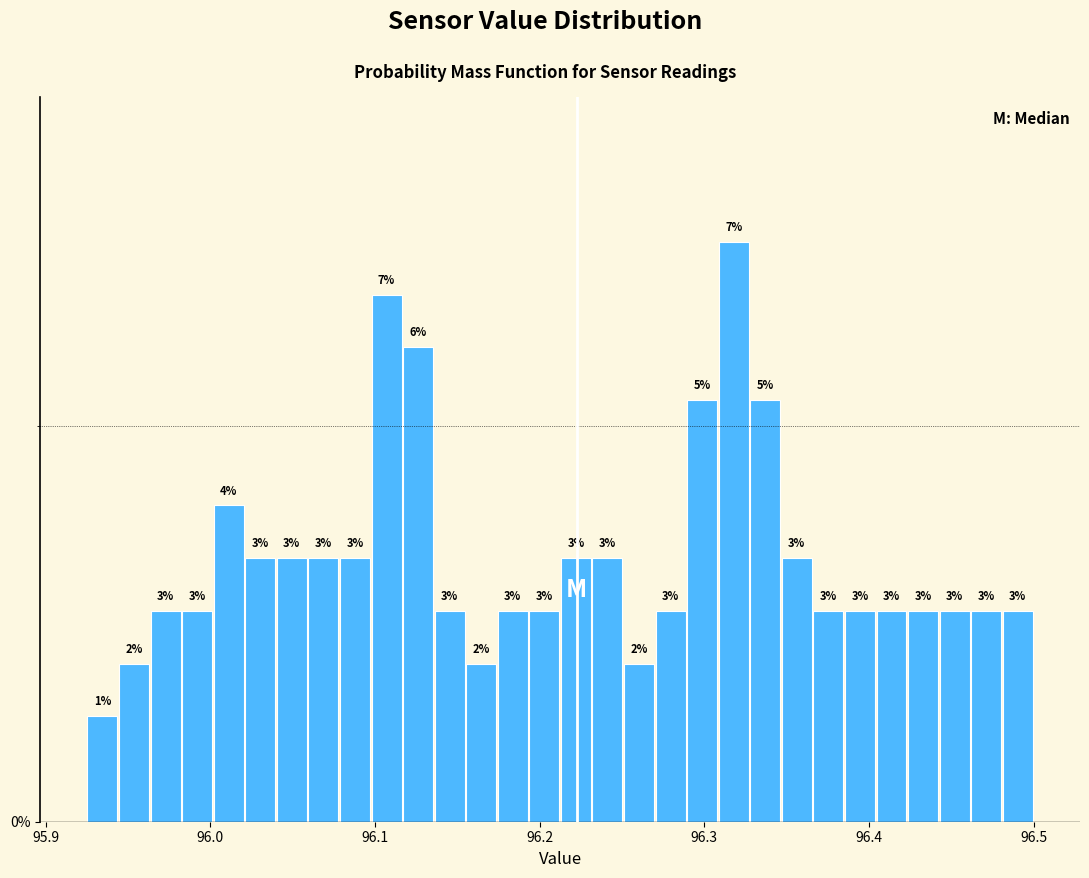

Around what value on the x-axis is the tallest bar? Give the approximate position of its centre, as read against the axis.

96.32